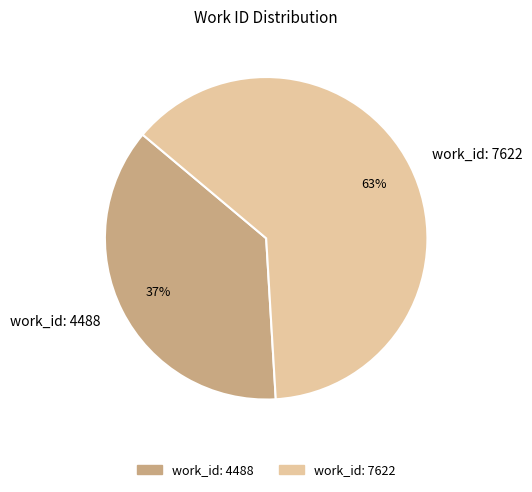

To the nearest percent, what is the difference between the work_id: 4488 and work_id: 7622 slice percentages?

26%